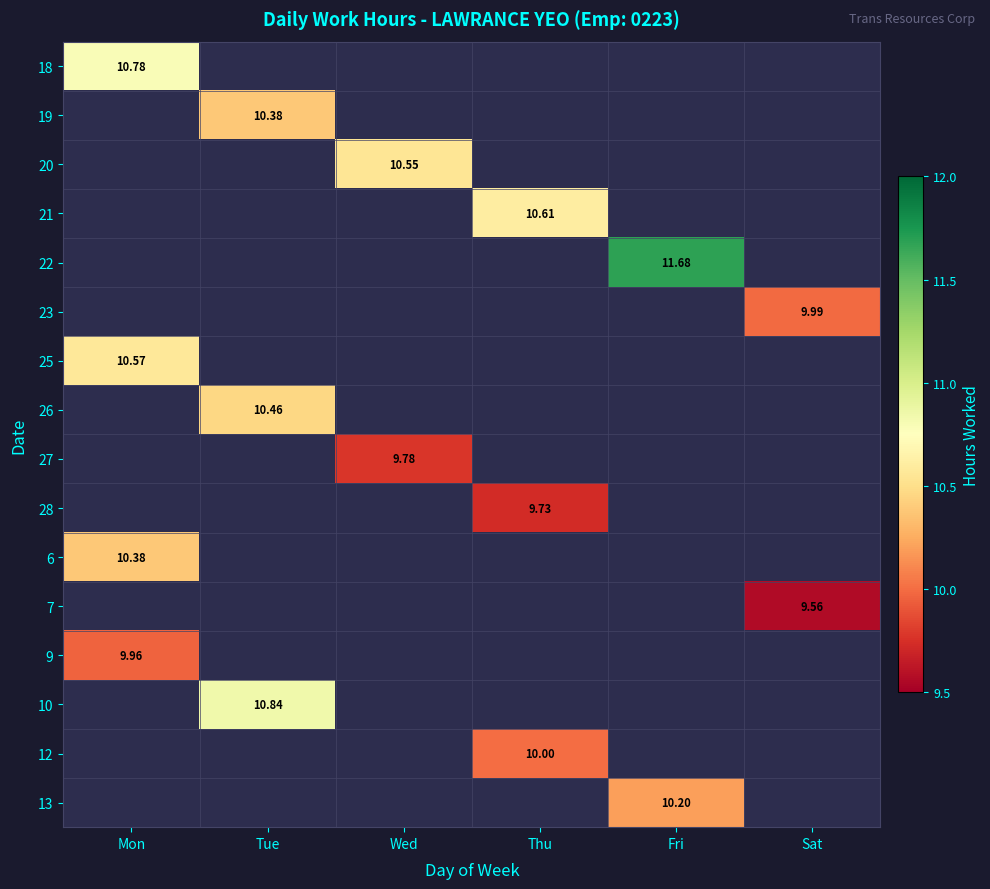

Rank the categories by 10 value from lowest to highest.

Mon, Tue, Wed, Thu, Fri, Sat